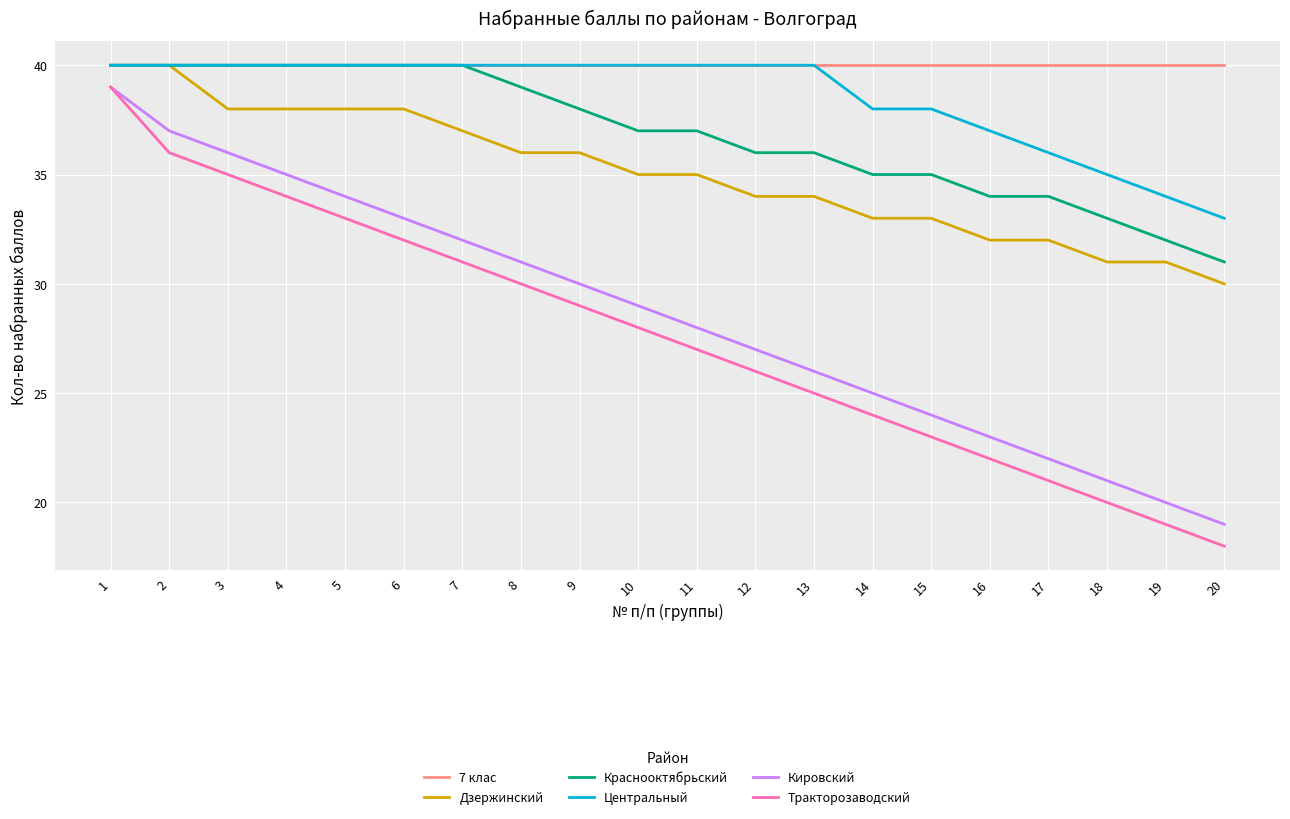

Rank the series at 18 from highest to lowest value.

7 клас, Центральный, Краснооктябрьский, Дзержинский, Кировский, Тракторозаводский